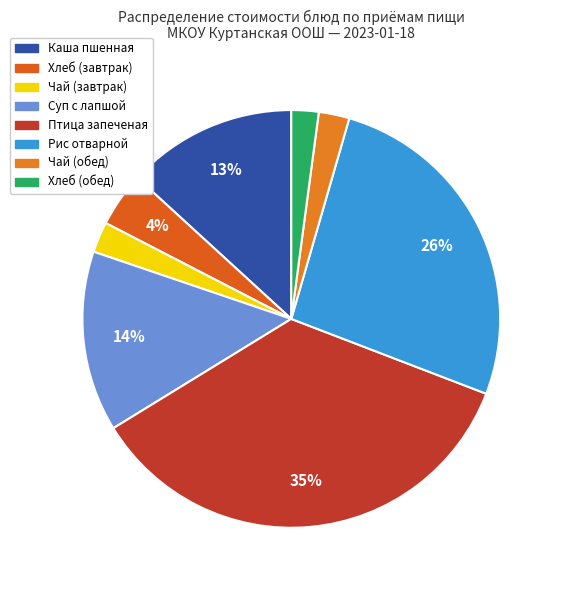

How many slices are in this pie chart?

8